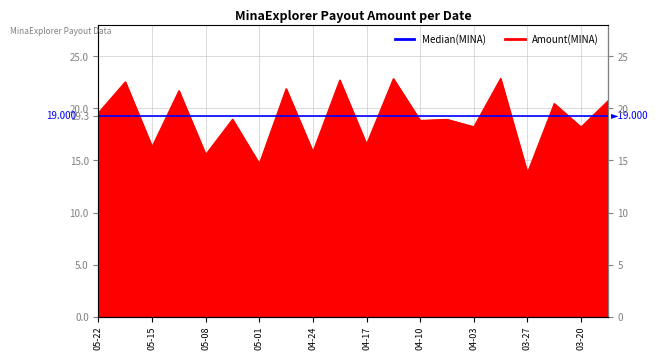

What is the label of the 7th point from the right?

2024-04-07